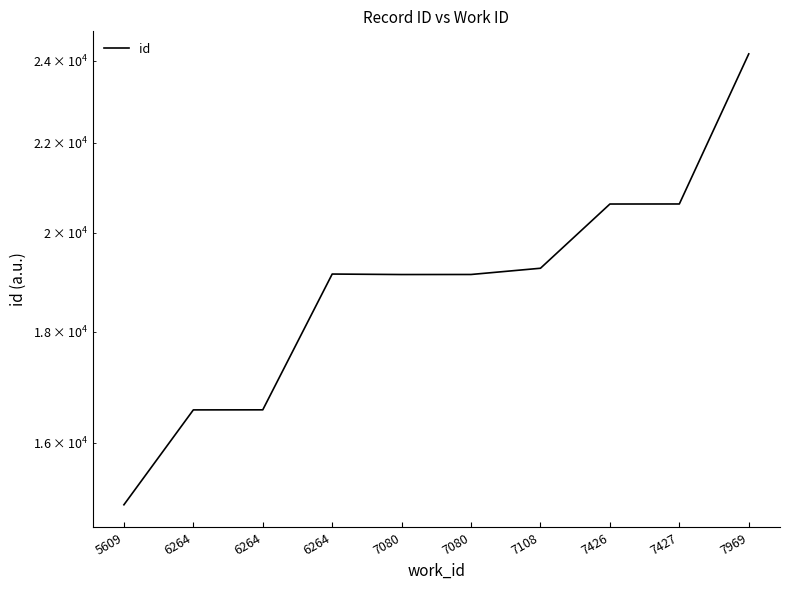

What is the value of the 10th point from the left?

24176